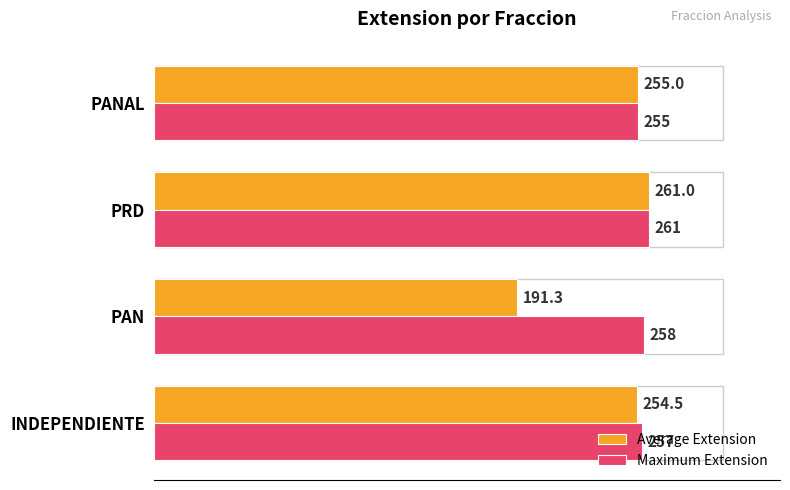

The Maximum Extension series shows 81.5 at INDEPENDIENTE. True or false?

False